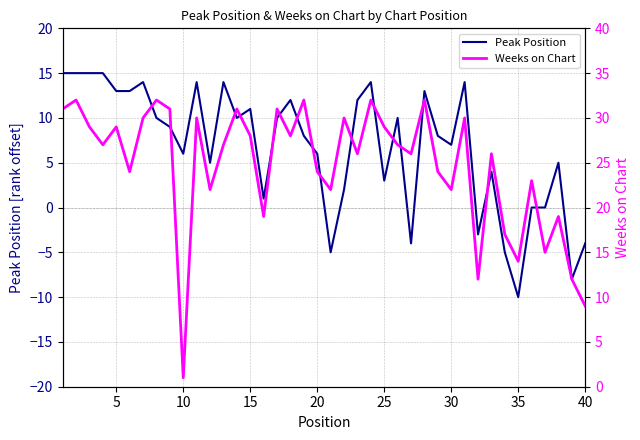

What is the lowest value of the Peak Position series?

-10